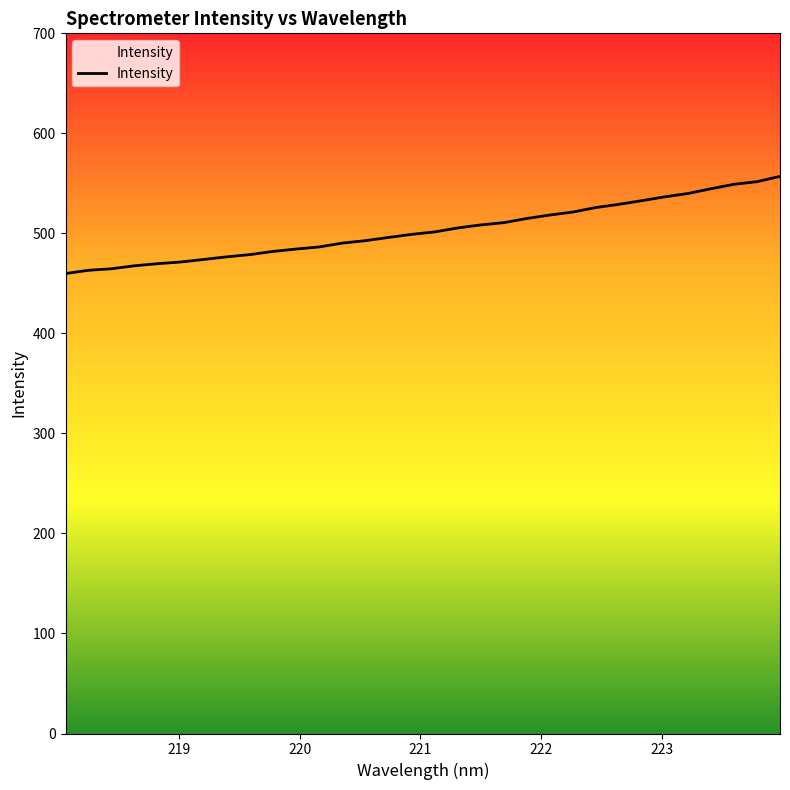

What is the minimum value shown in the chart?

459.9